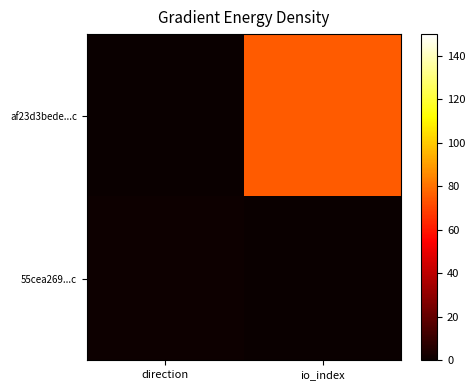

What is the total value across all series at io_index?

75